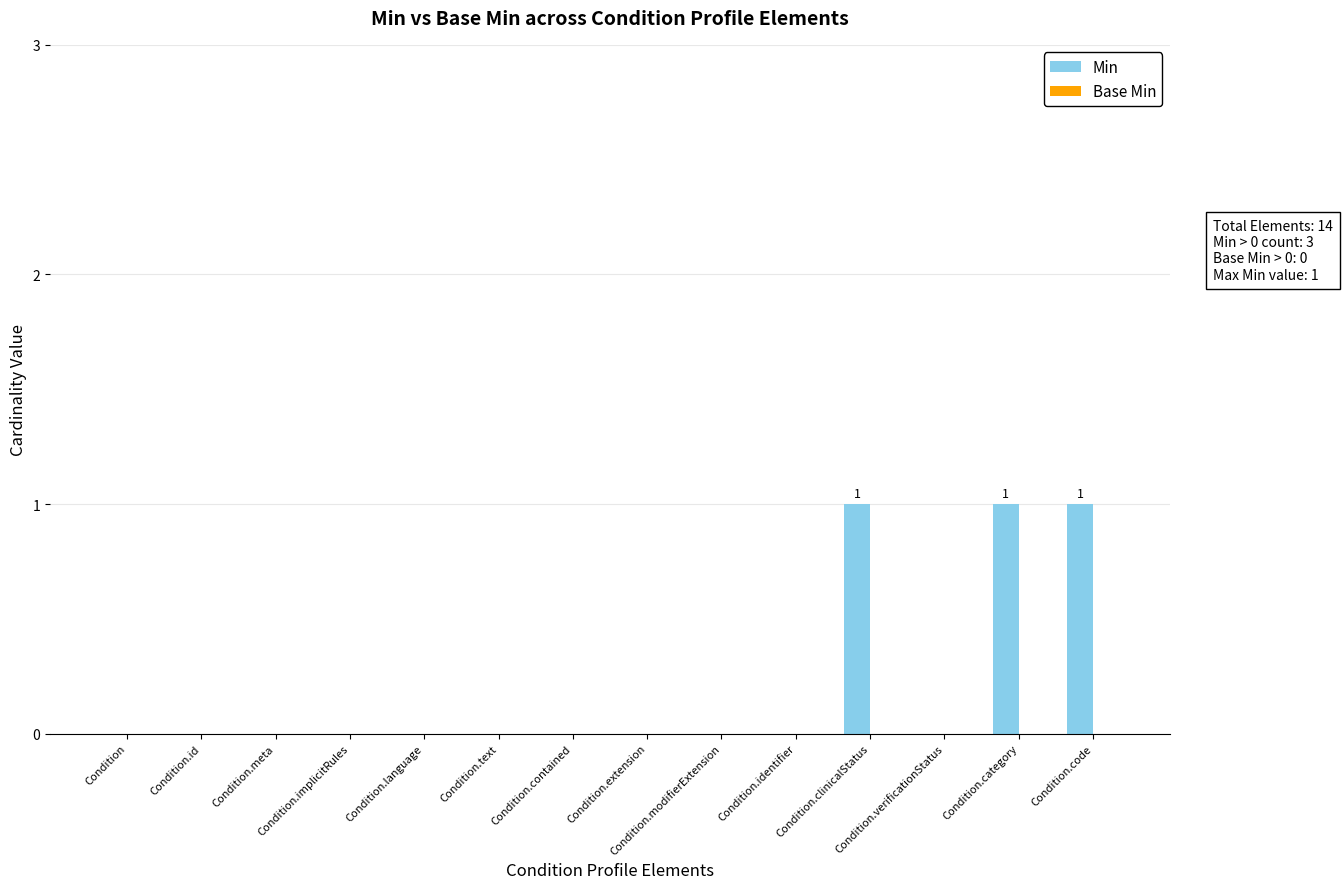

The value at Condition.clinicalStatus is 2. True or false?

False